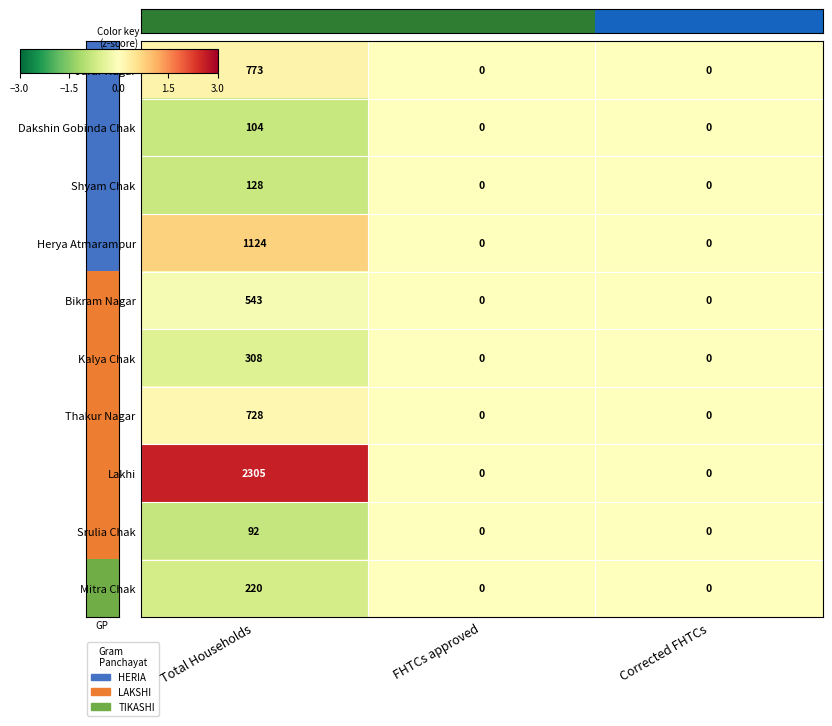

What is the difference between the Lakhi values at Corrected FHTCs and Total Households?

2305